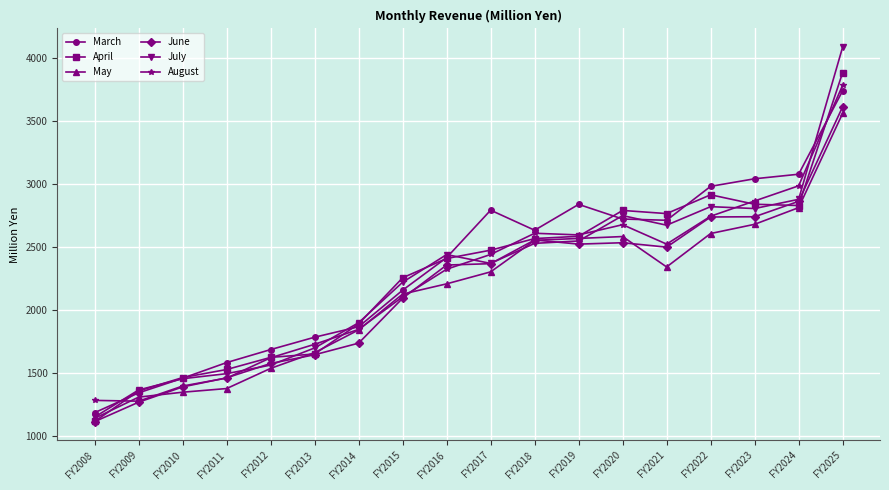

What is the difference between the maximum and minimum values in the August series?

2504